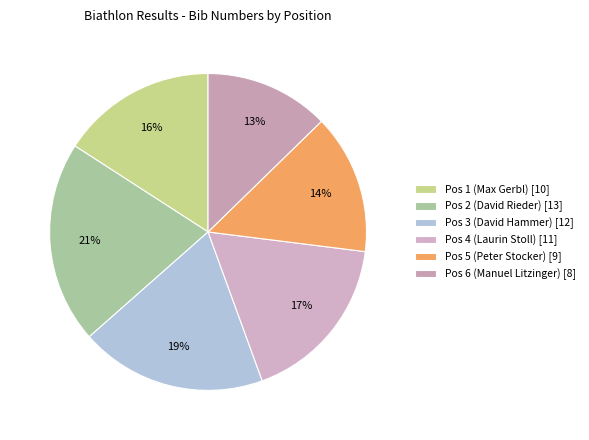

Is it true that Pos 3 (David Hammer) is 5% of the pie?

False